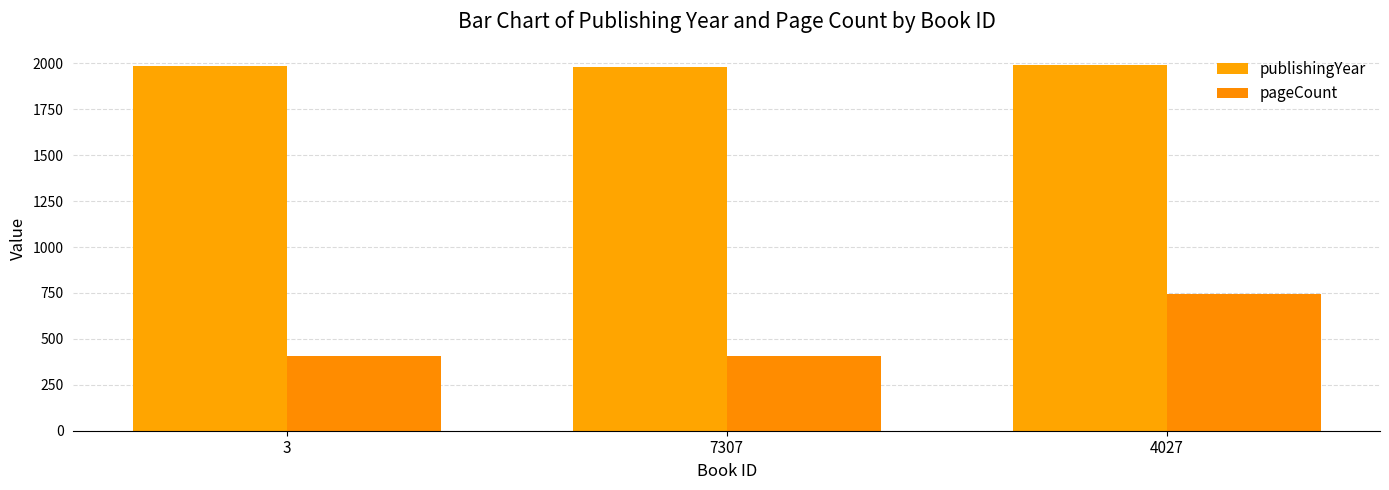

List the series in order of their overall mean, highest first.

publishingYear, pageCount